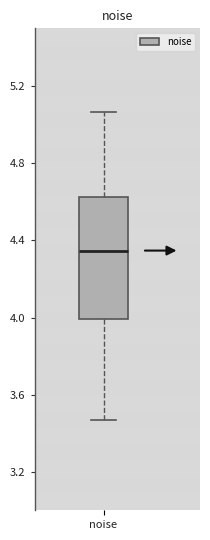

Read this box plot against the y-axis: the position of the median line, the range covered by the box, and the ends of both whiskers. The values are not printed on the chart, so give them approximately, as read against the axis.

median 4.35, box 4.00 to 4.60, whiskers 3.45 to 5.05